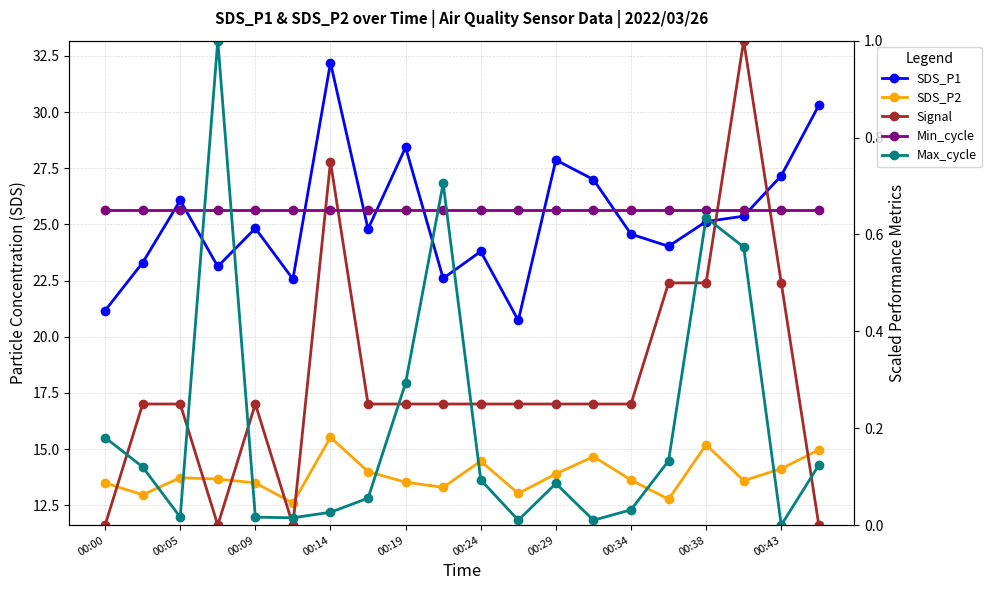

What is the difference between the maximum and minimum values in the SDS_P2 series?

2.9